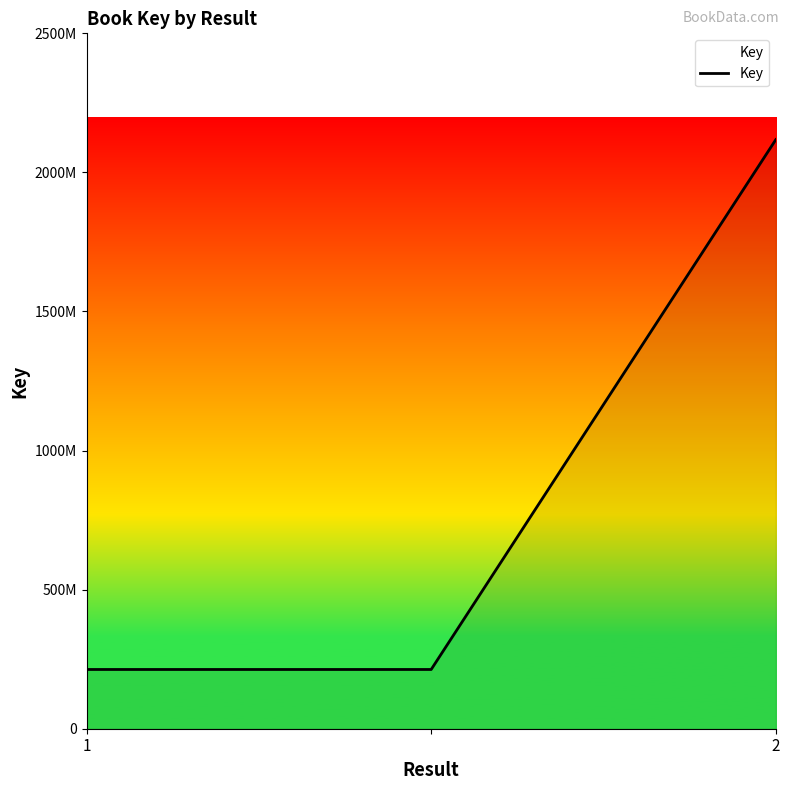

Does the chart display data point markers on the line(s)?

No